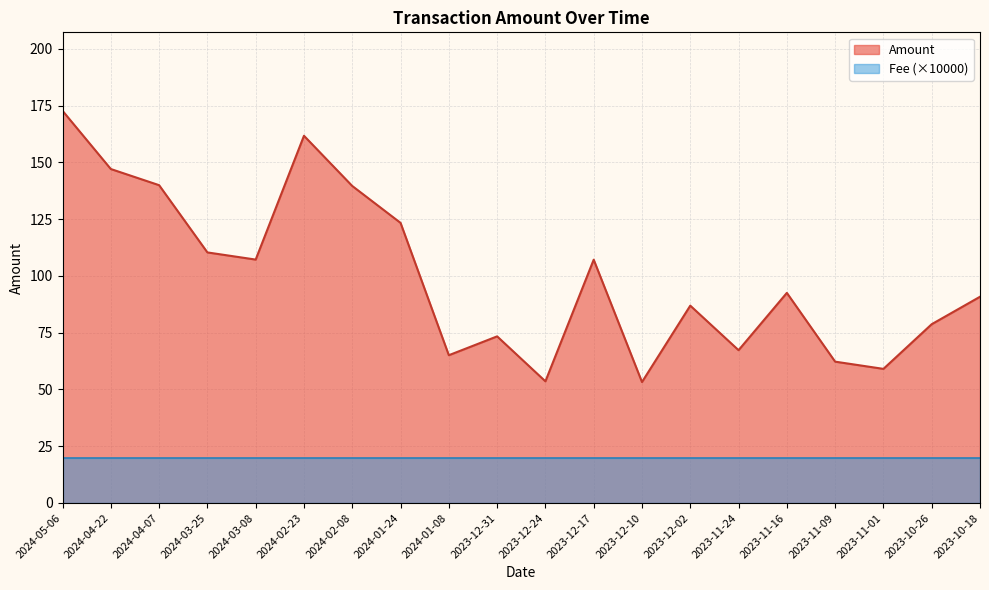

True or false: the data shows 229.6 at 2024-05-06.

False